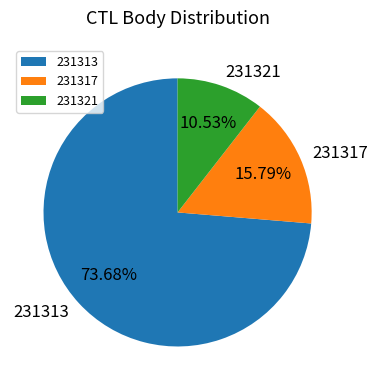

What percentage is the 231321 slice, to the nearest percent?

11%